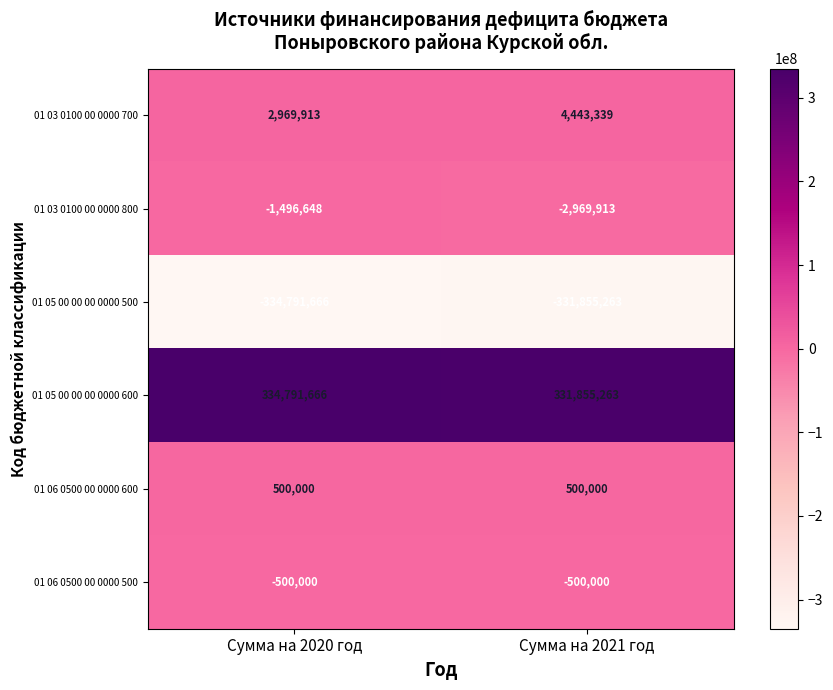

The value of 01 05 00 00 00 0000 500 at Сумма на 2021 год is -501030091. True or false?

False